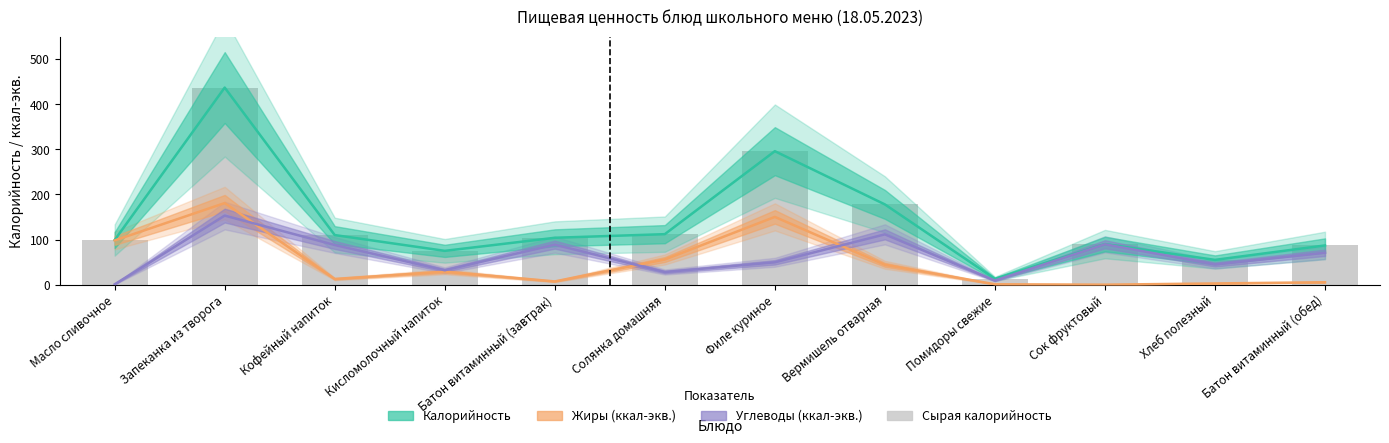

What is the sum of all Жиры (ккал-экв.) values?

586.8